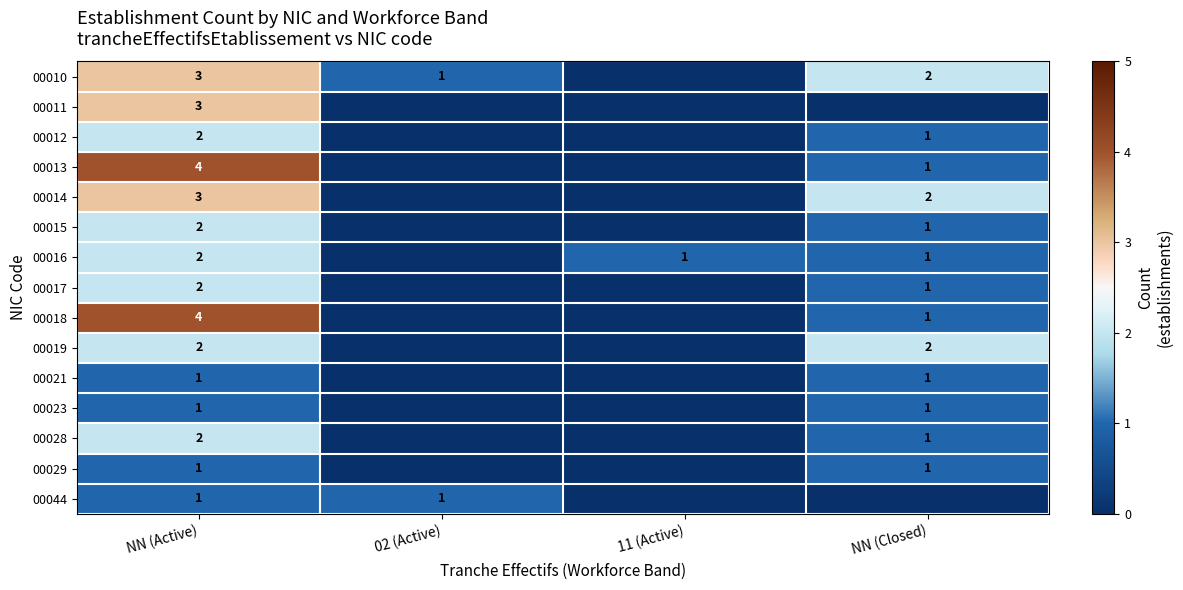

The 00021 series shows 1 at NN (Closed). True or false?

True